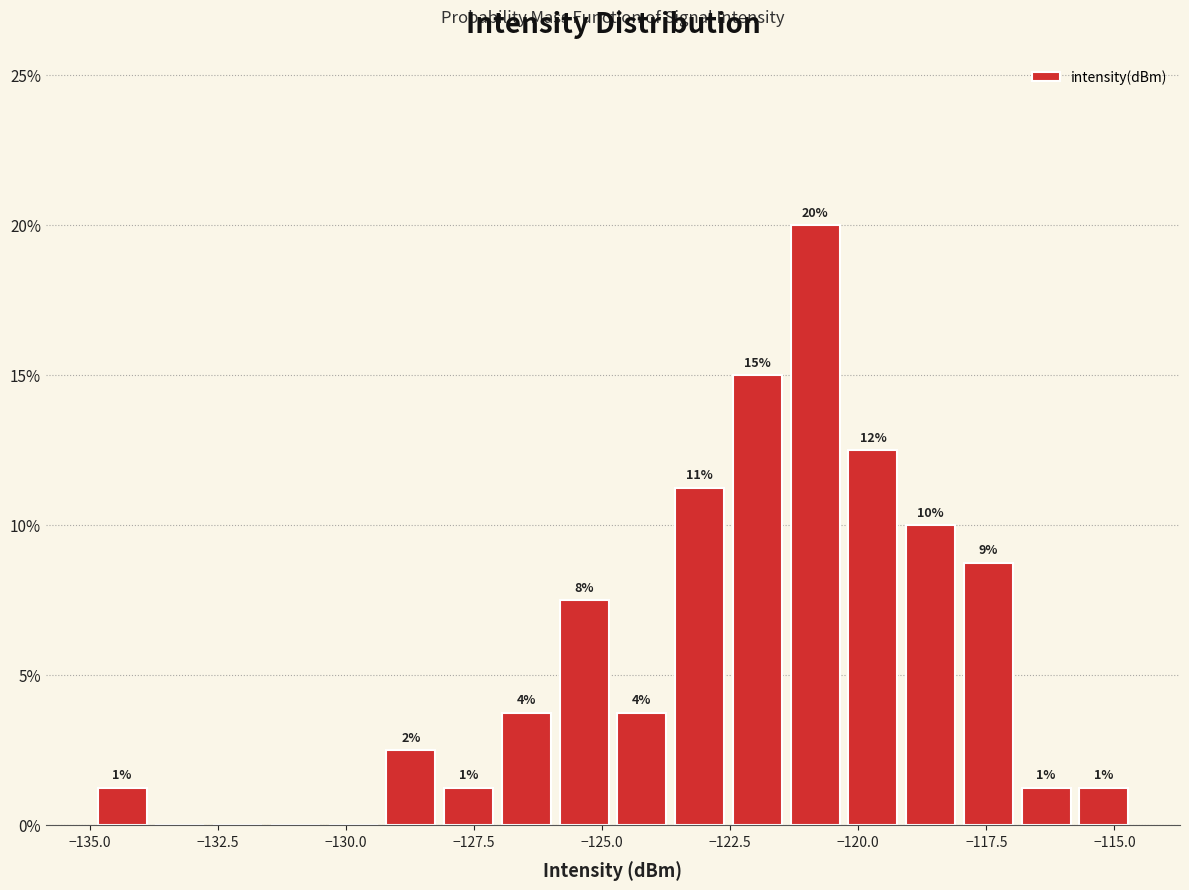

Around what value on the x-axis is the tallest bar? Give the approximate position of its centre, as read against the axis.

-121.0